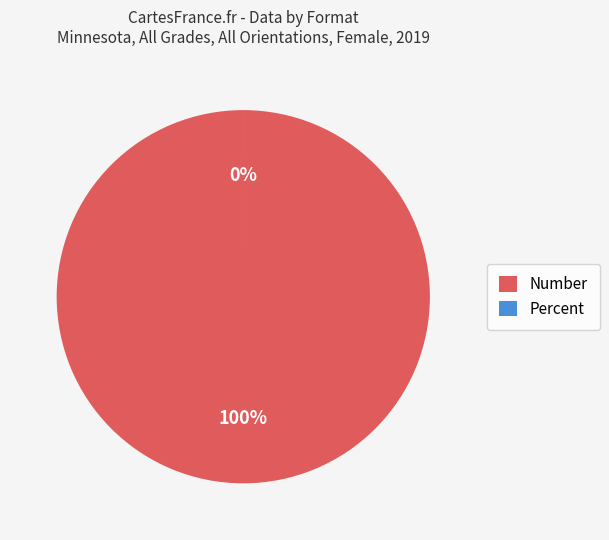

Which slice is the smallest?

Percent